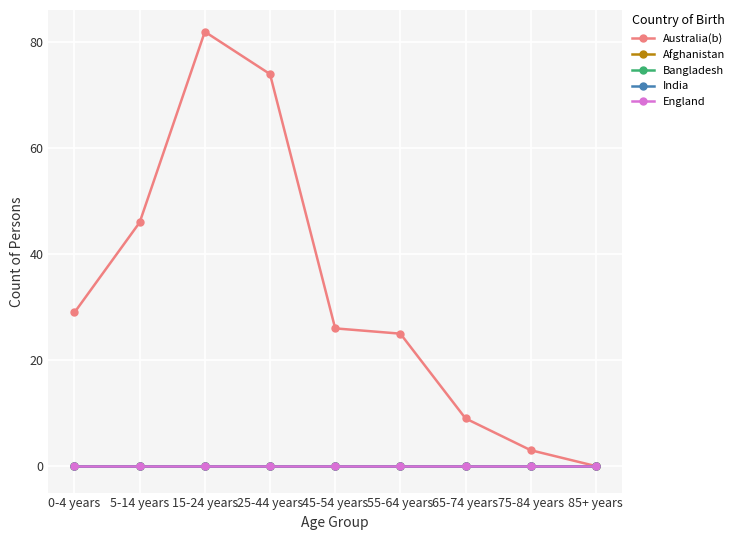

Between 55-64 years and 45-54 years, which is larger?

45-54 years